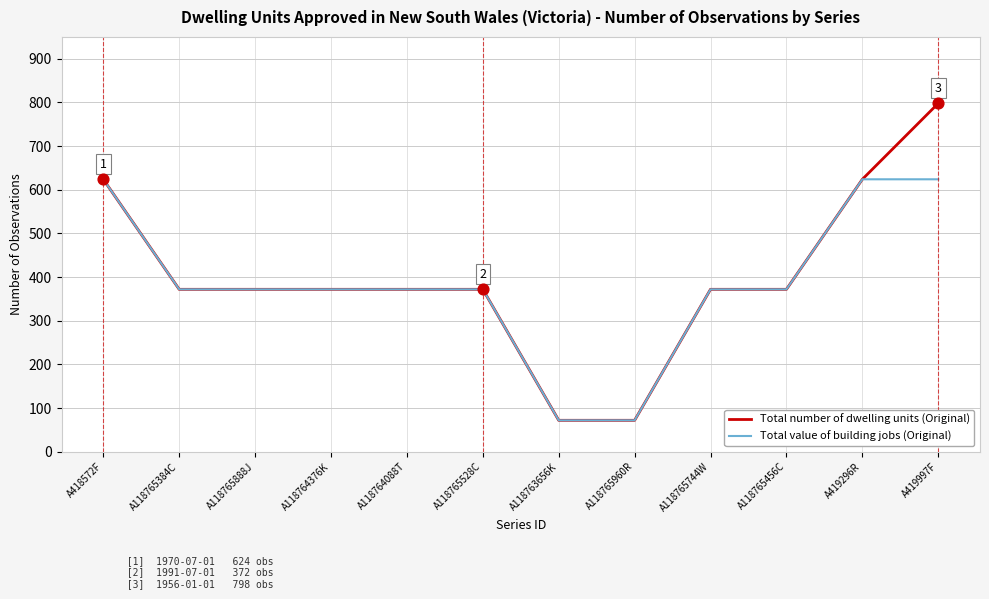

What is the total value across all series at A118765744W?

744